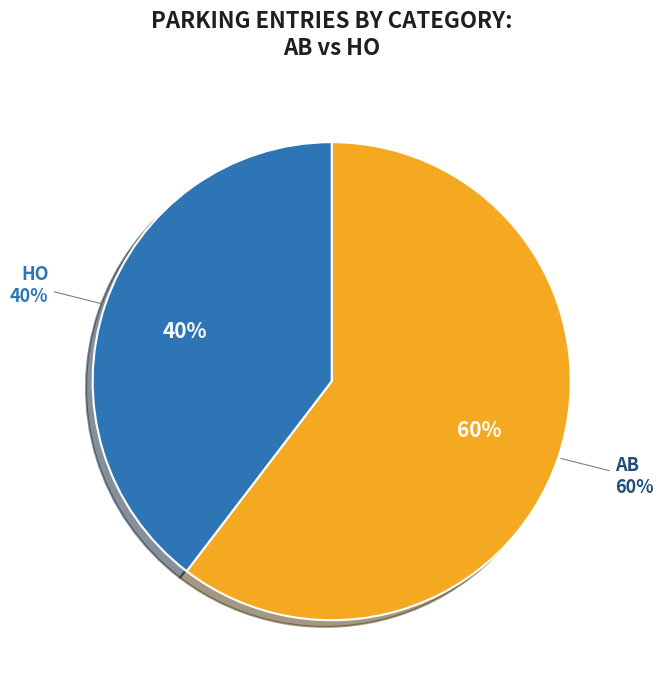

True or false: HO accounts for 25% of the total.

False